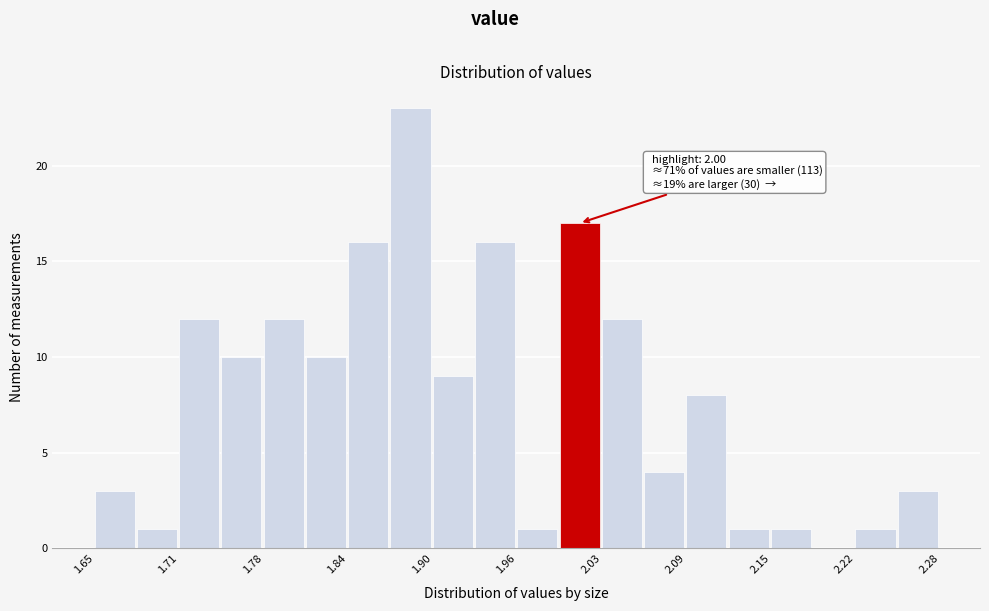

Around what value on the x-axis is the tallest bar? Give the approximate position of its centre, as read against the axis.

1.89